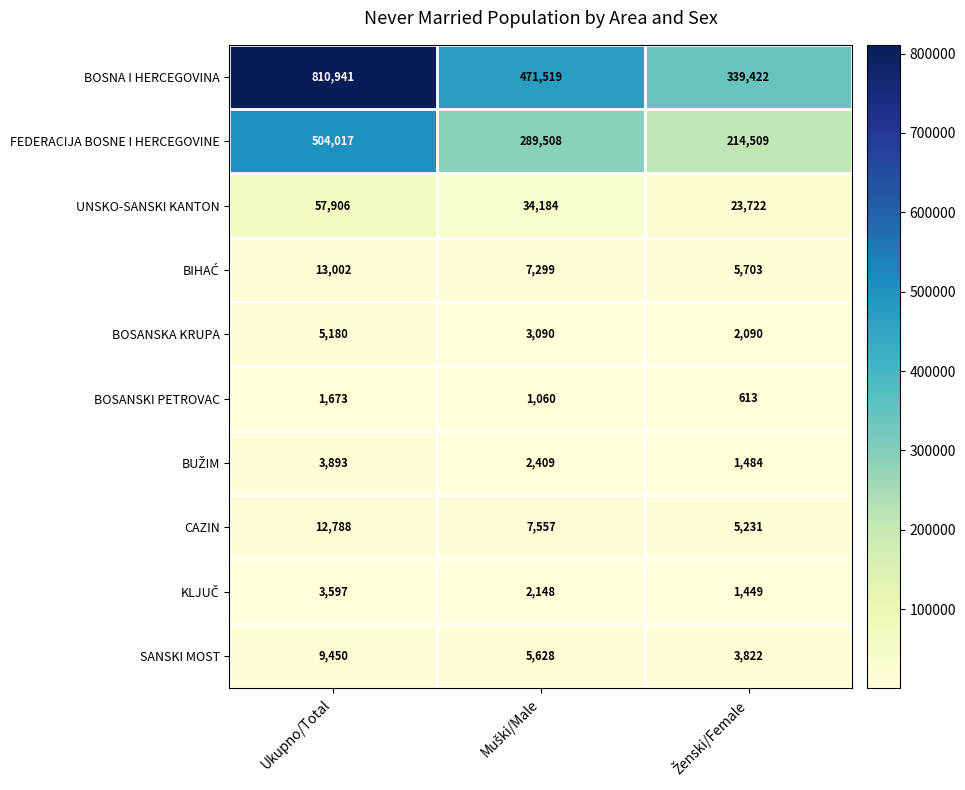

What is the sum of all BOSANSKI PETROVAC values?

3346